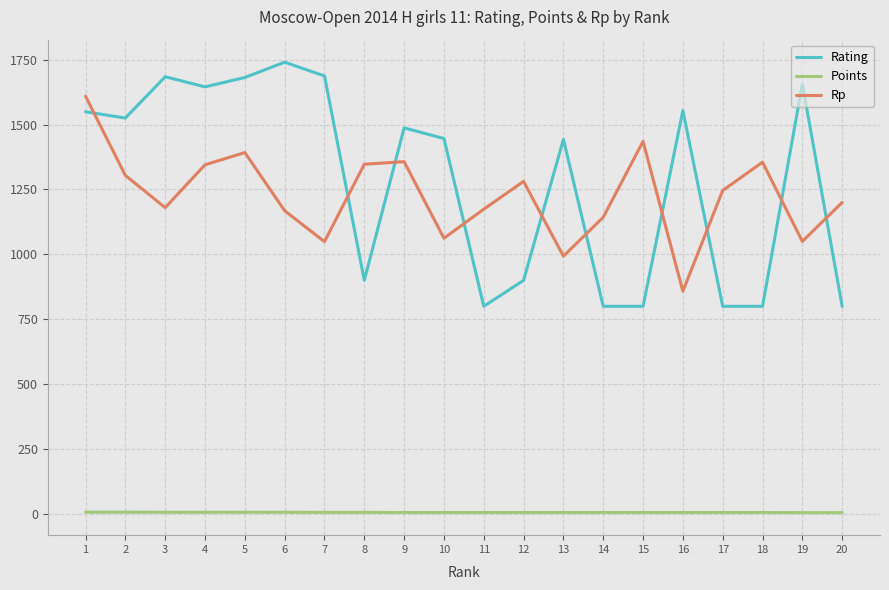

How many intersections are there between Rating and Rp?

10